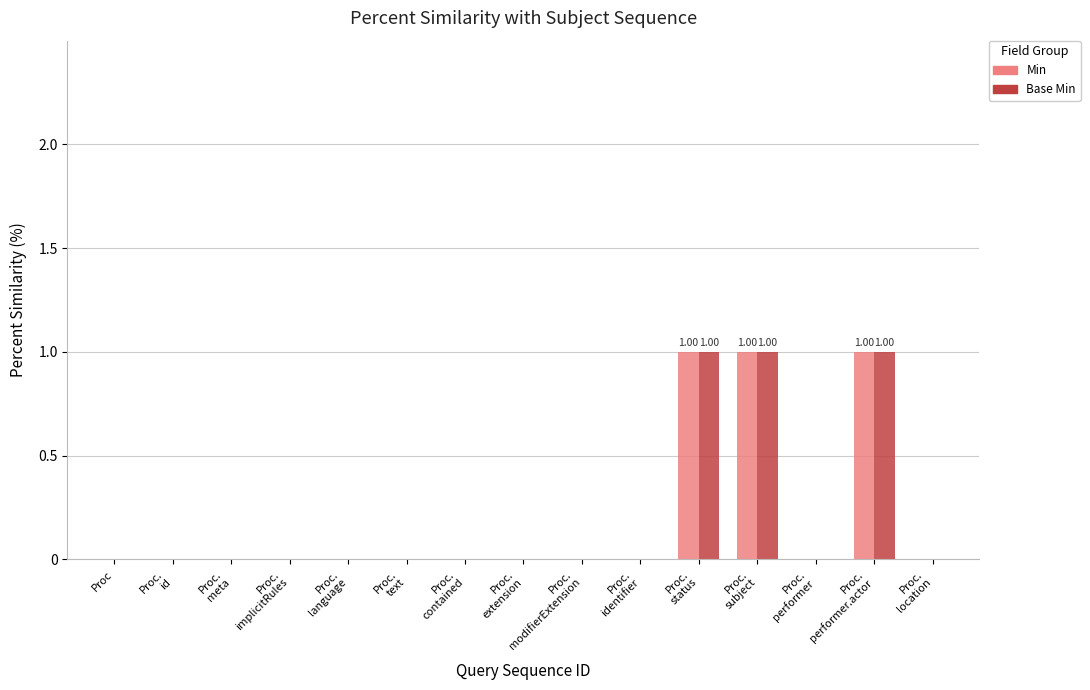

Reading left to right, transcribe all the data shown in this chart.

Min: 0	0	0	0	0	0	0	0	0	0	1	1	0	1	0
Base Min: 0	0	0	0	0	0	0	0	0	0	1	1	0	1	0